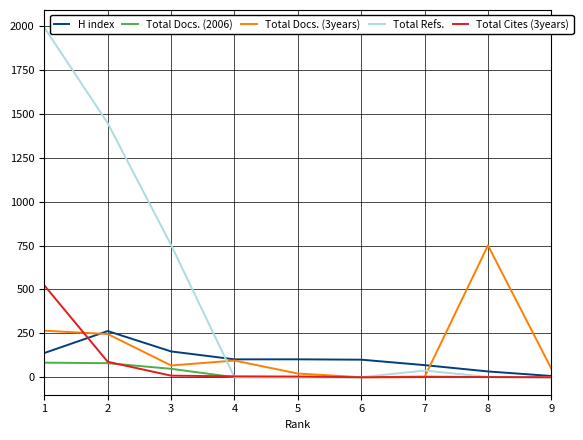

What is the greatest value displayed?

1992